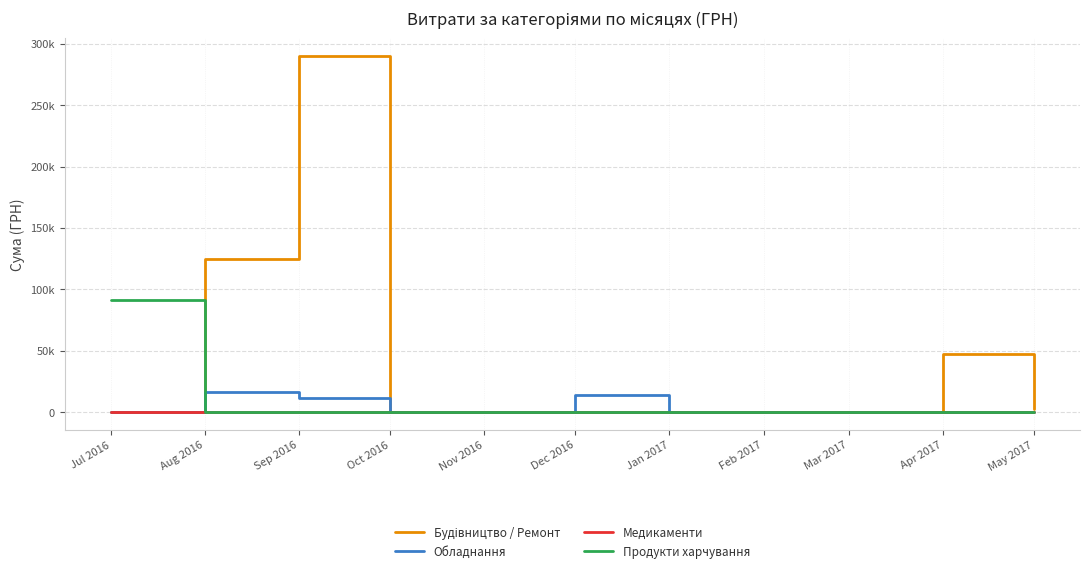

Is this an area chart (filled region under the line)?

No